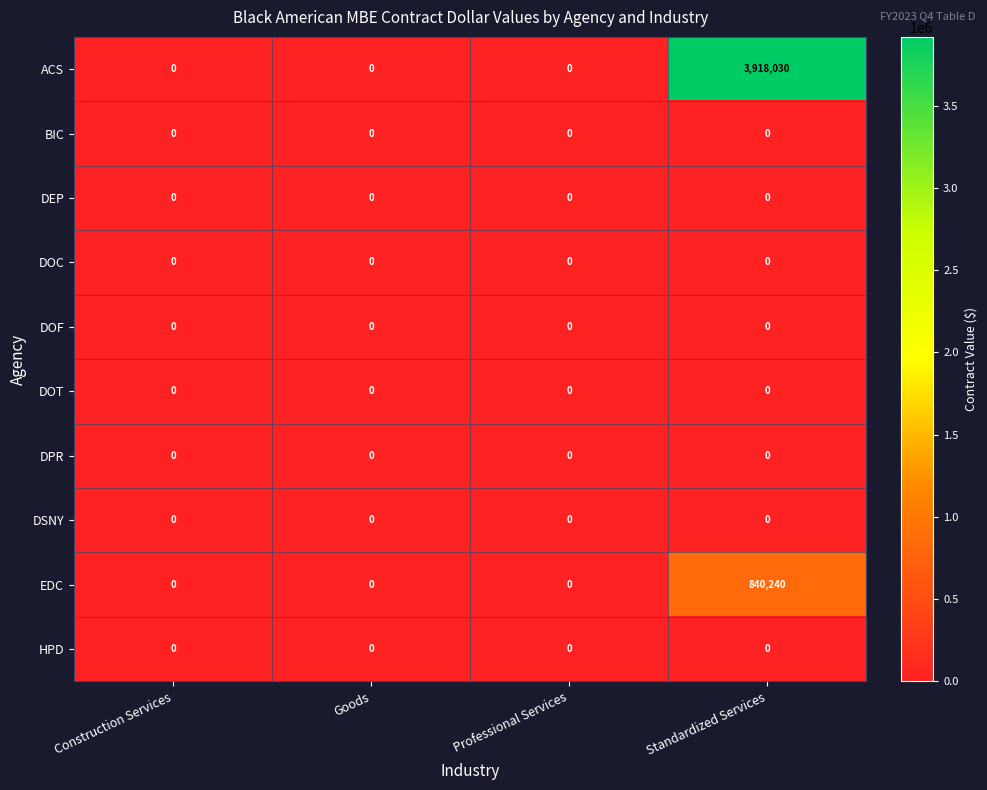

The value of EDC at Professional Services is 463326. True or false?

False